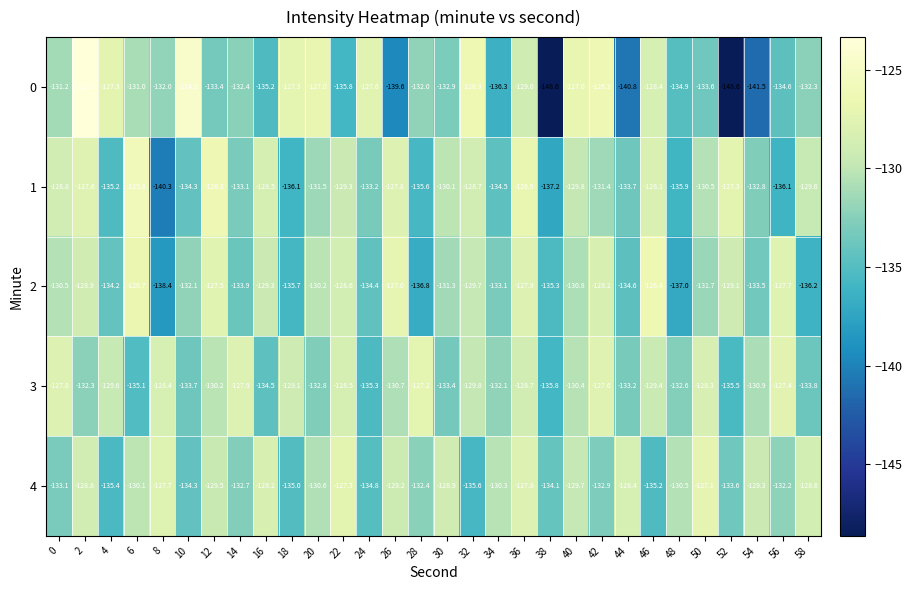

What is the sum of the 3 values at 28 and 58?

-261.0